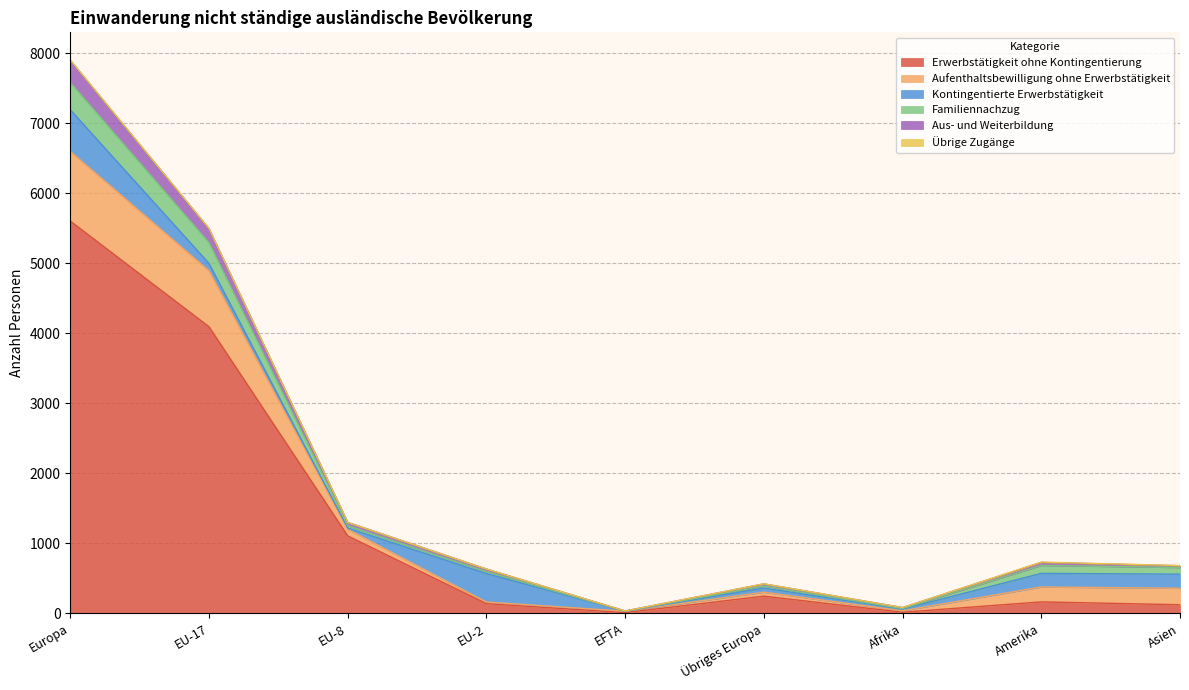

The value of Kontingentierte Erwerbstätigkeit at Afrika is 32. True or false?

False